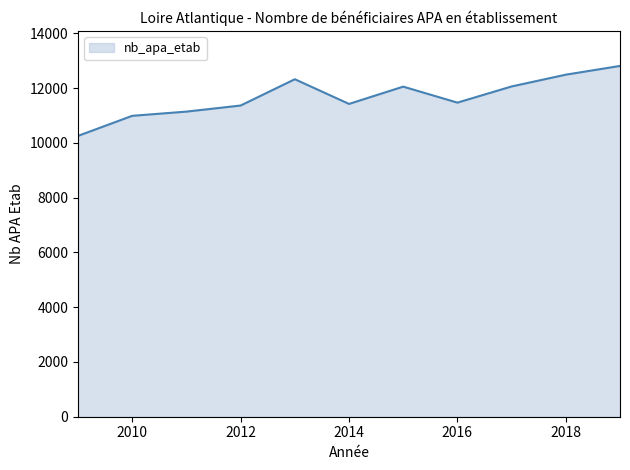

What is the difference between the maximum and second lowest values?

1822